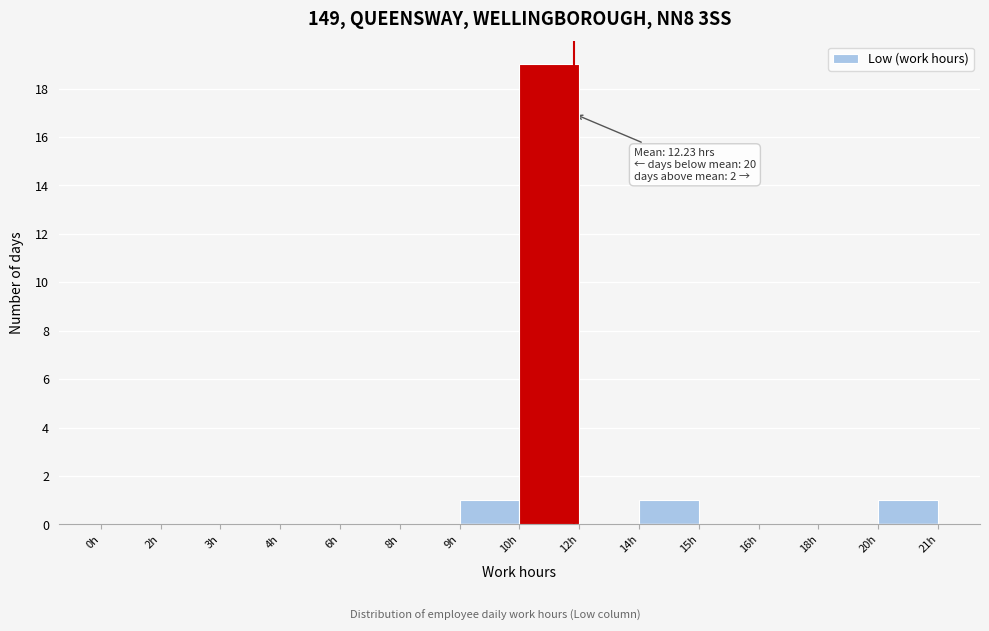

Reading left to right, transcribe all the data shown in this chart.

0h=0	2h=0	3h=0	4h=0	6h=0	8h=0	9h=1	10h=19	12h=0	14h=1	15h=0	16h=0	18h=0	20h=1